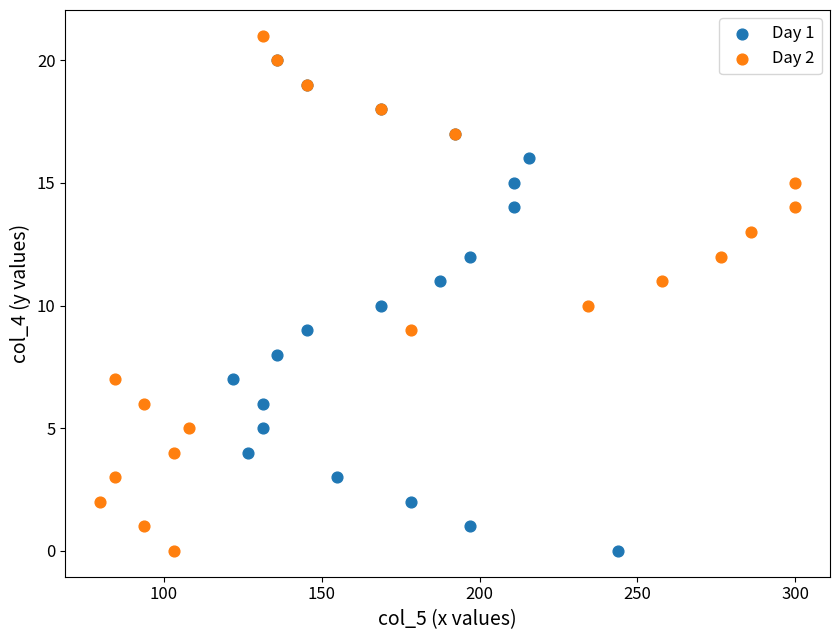

Which series has the largest Y range (max minus min)?

Day 2